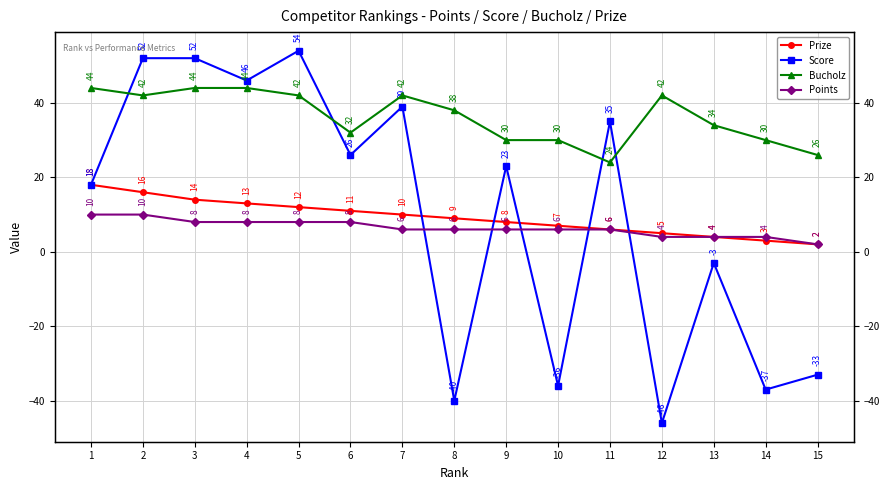

How many values in the Score series exceed 23?

7